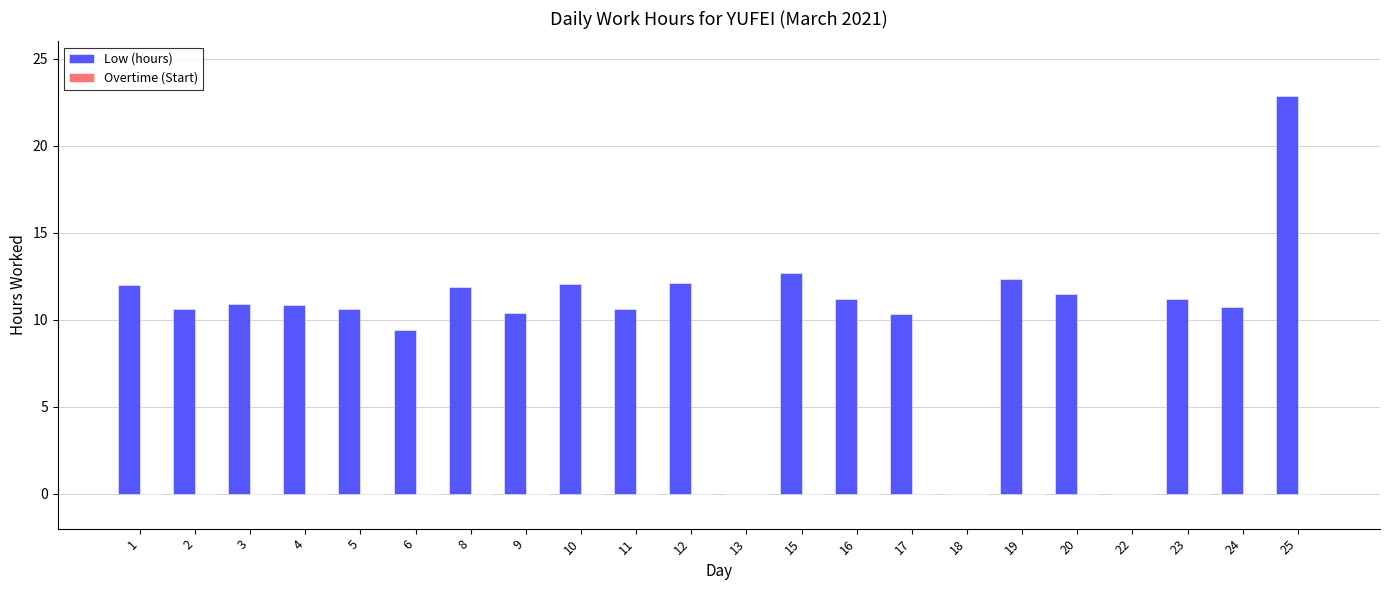

What is the greatest value displayed?

22.9